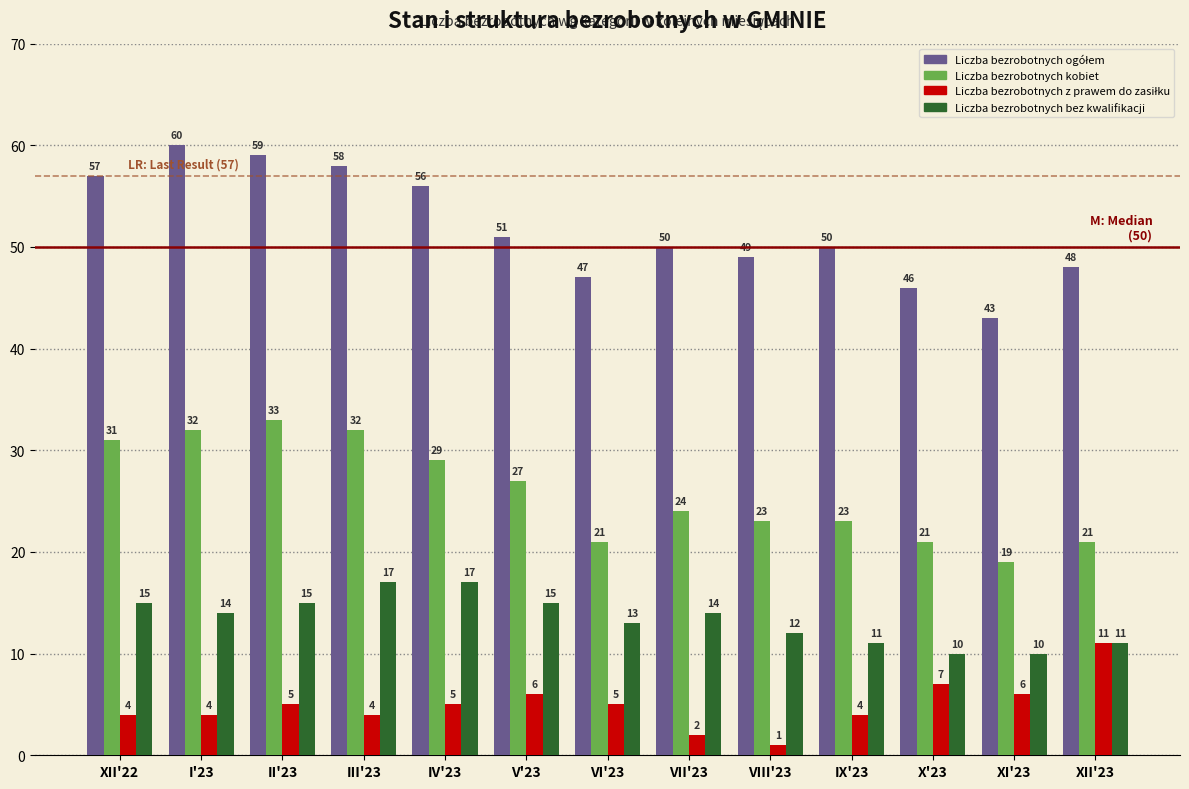

What is the difference between the highest and lowest values at II'23?

54